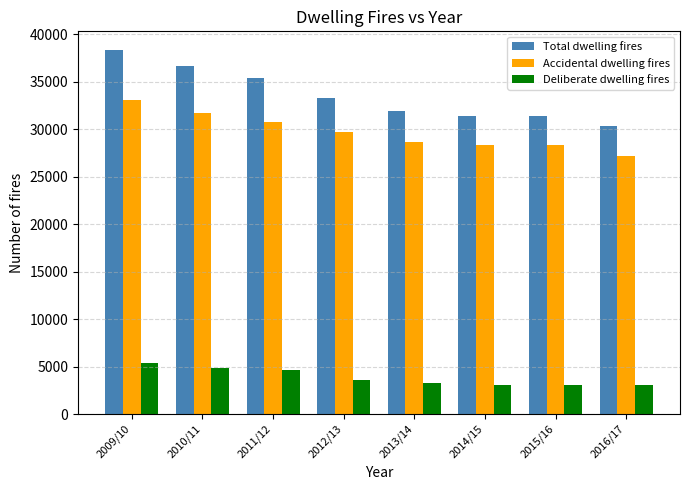

At which label does Deliberate dwelling fires reach its peak?

2009/10